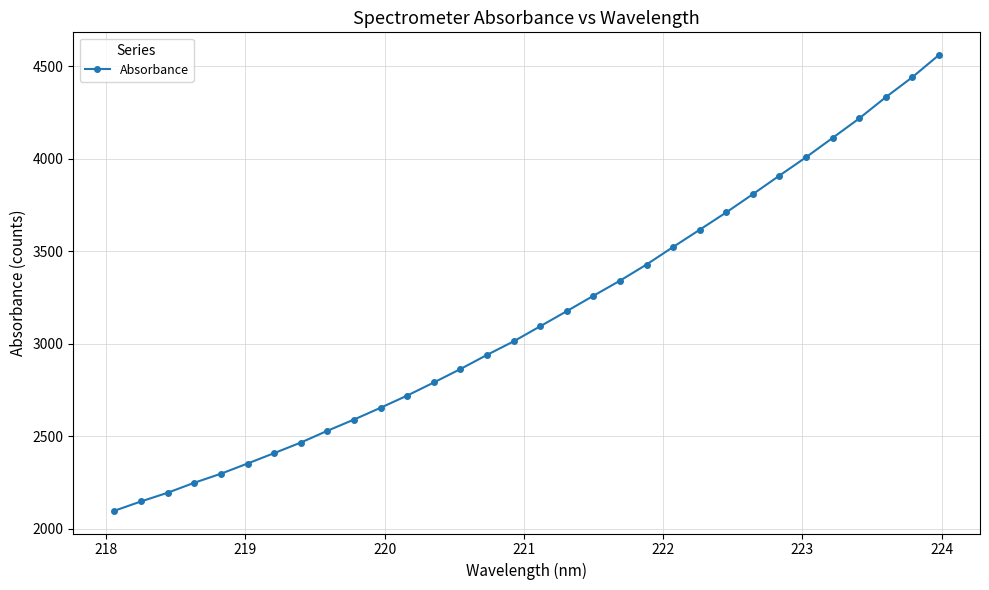

What is the value of the 9th point from the left?

2529.8